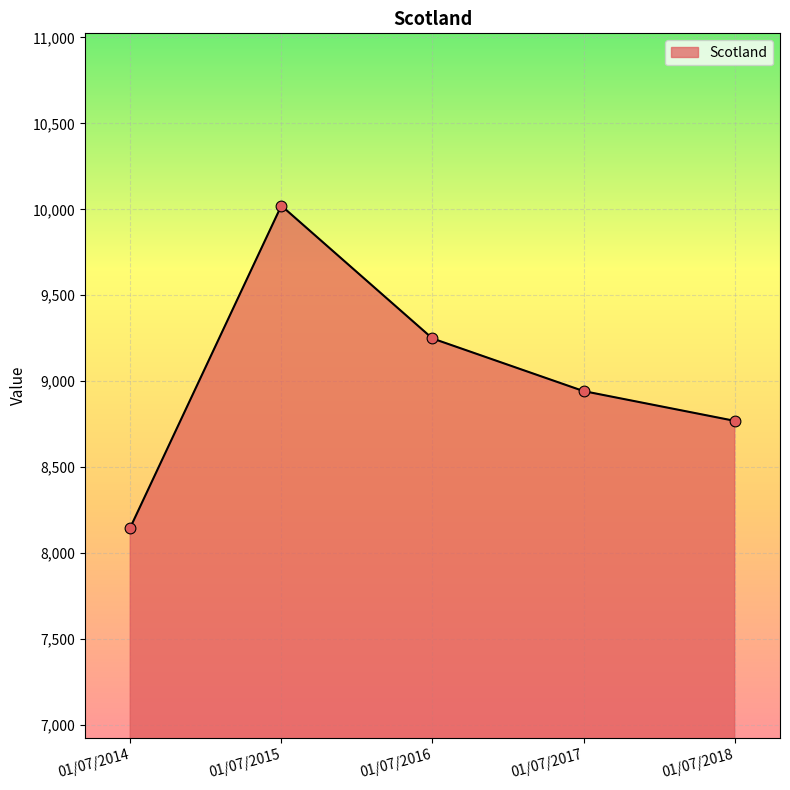

Between 01/07/2017 and 01/07/2015, which is larger?

01/07/2015